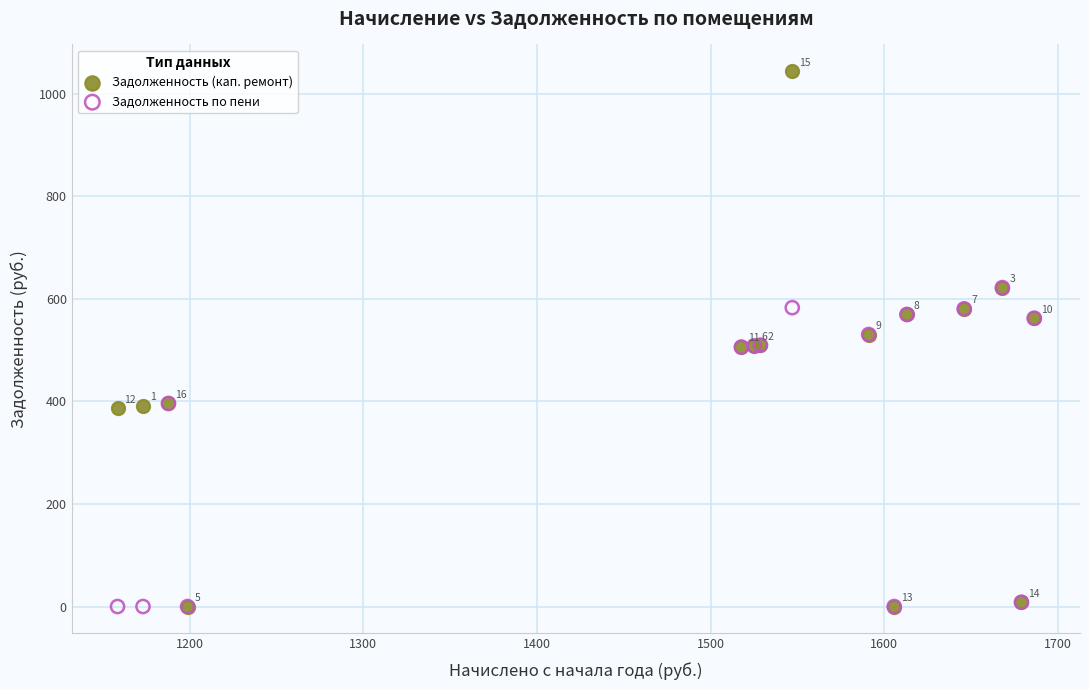

In the Задолженность (кап. ремонт) series, what Y value is closest to 521?

530.4